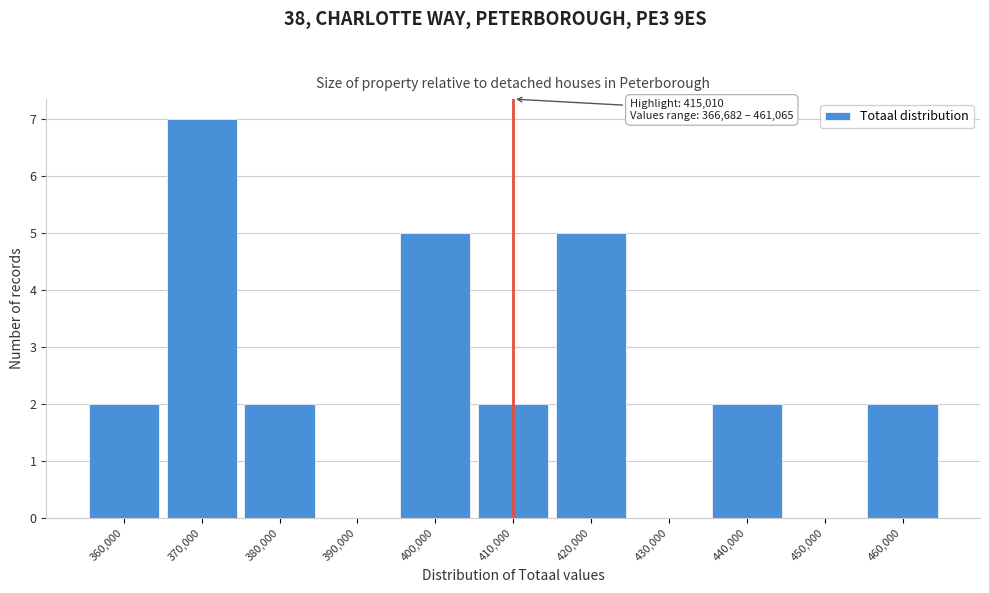

Reading left to right, what are all the values shown in this chart?

360,000=2	370,000=7	380,000=2	390,000=0	400,000=5	410,000=2	420,000=5	430,000=0	440,000=2	450,000=0	460,000=2